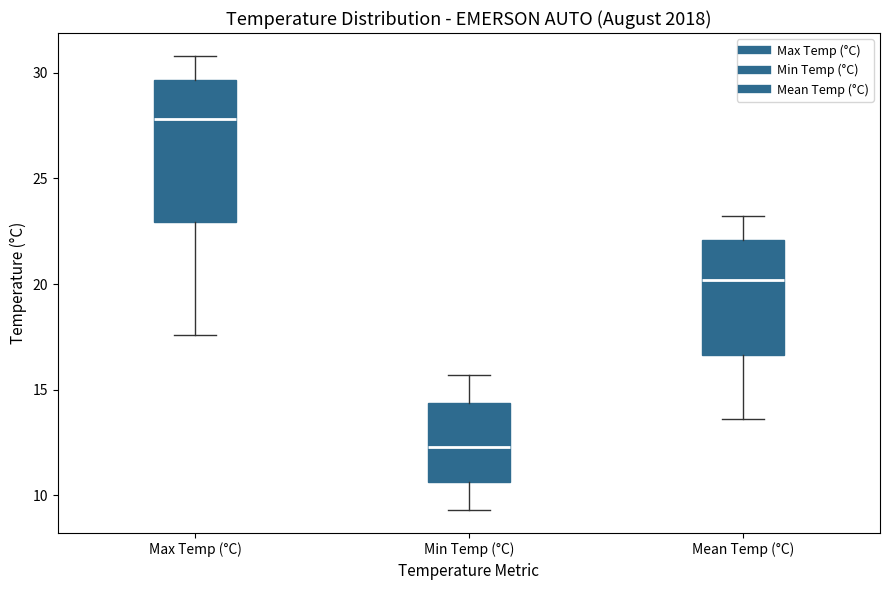

Which box is the tallest, from its lower edge to its upper edge?

Max Temp (°C)